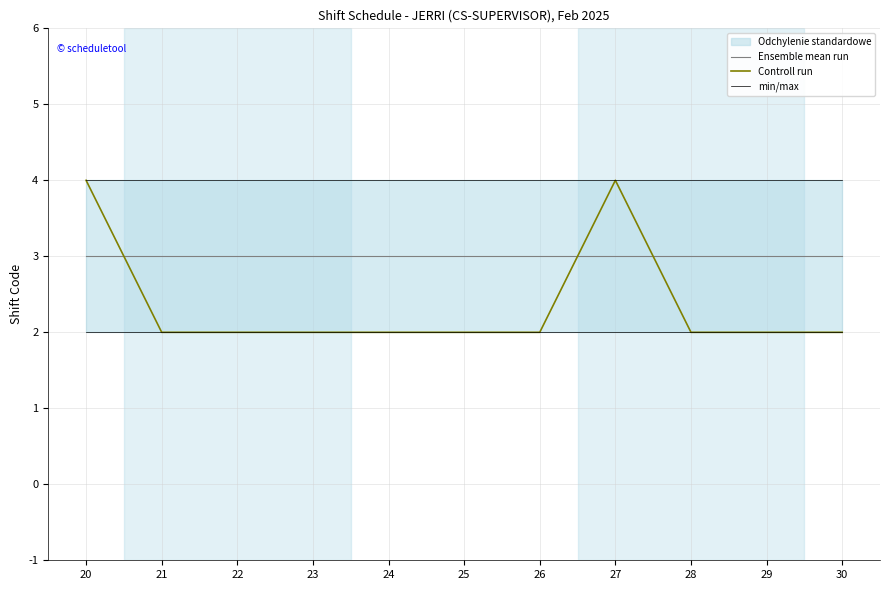

List the series in order of their overall mean, lowest first.

Controll run, Ensemble mean run, min/max